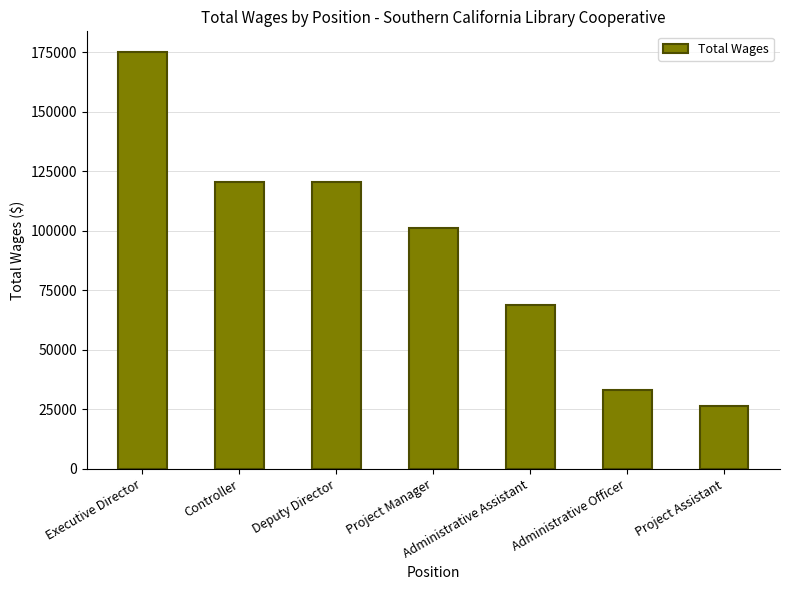

What is the smallest value displayed?

26338